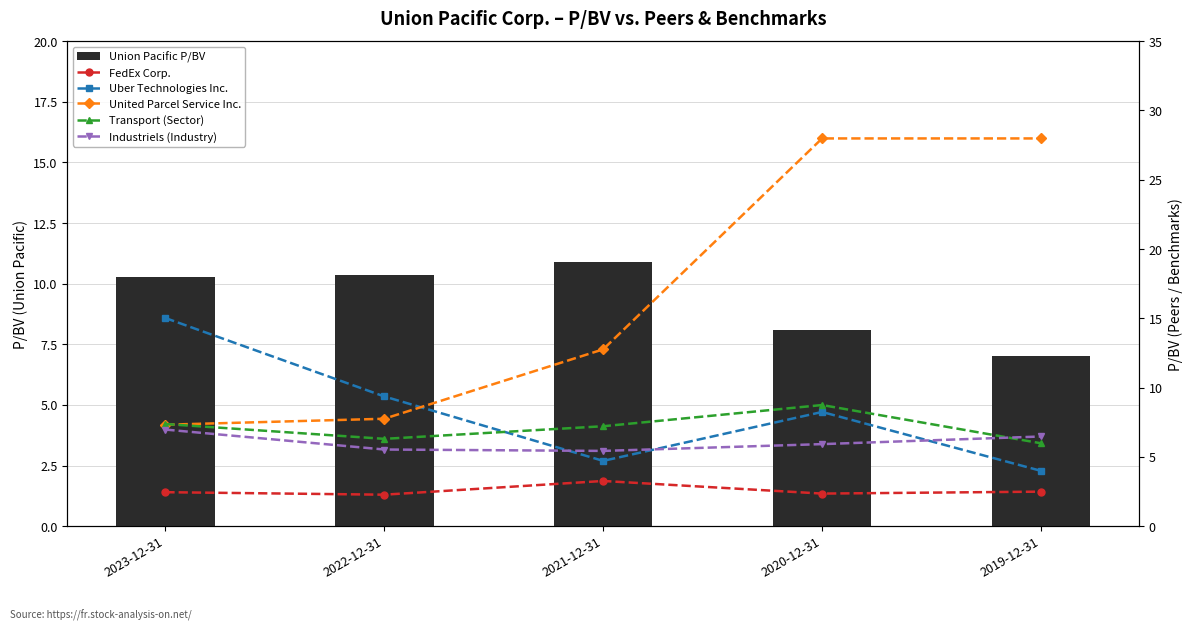

Does the chart contain stacked bars?

No